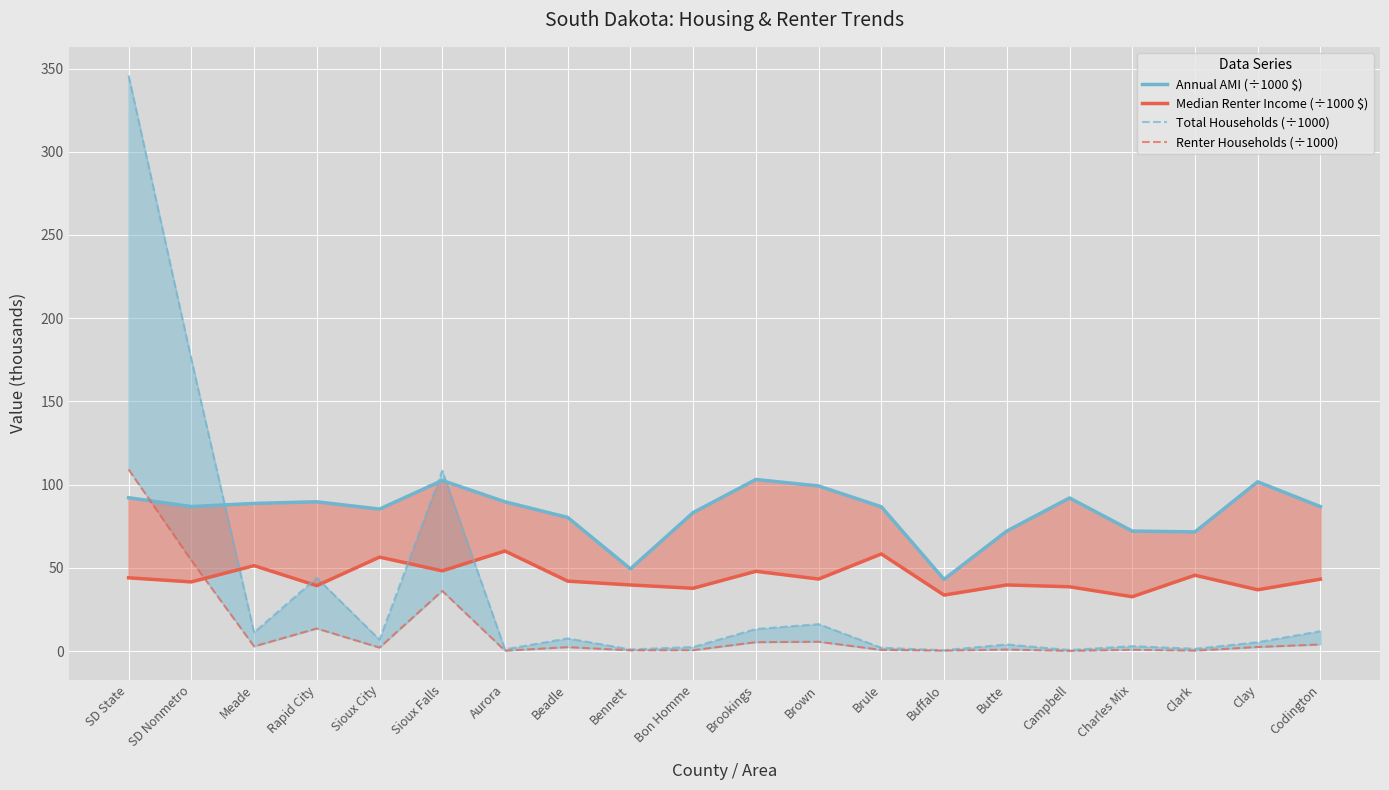

Which series has the largest range (max minus min)?

Total Households (÷1000)